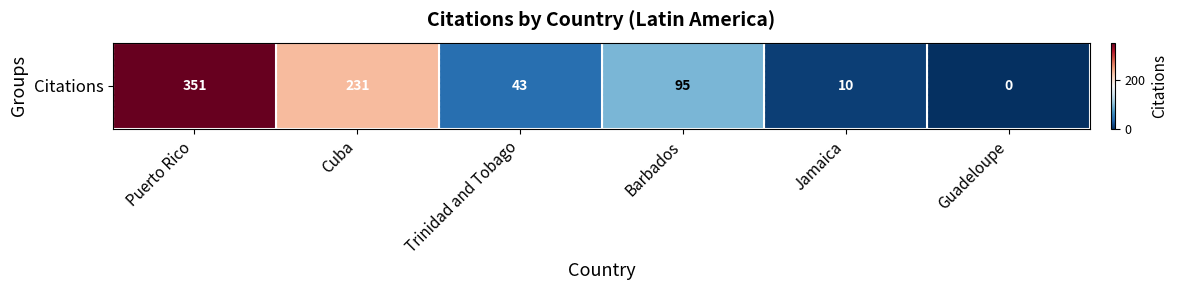

List the labels in order of value, largest first.

Puerto Rico, Cuba, Barbados, Trinidad and Tobago, Jamaica, Guadeloupe